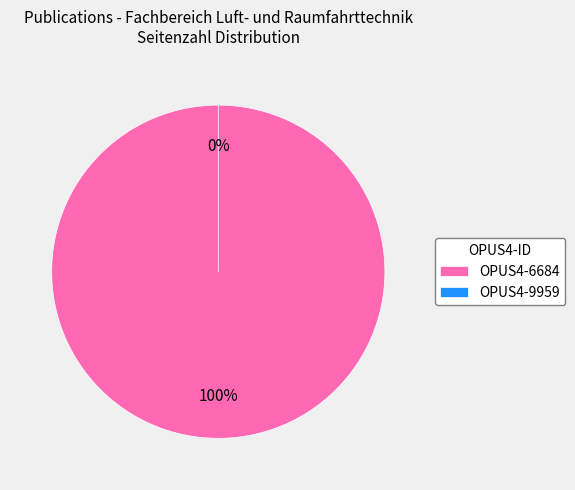

Is it true that OPUS4-6684 is 99% of the pie?

False